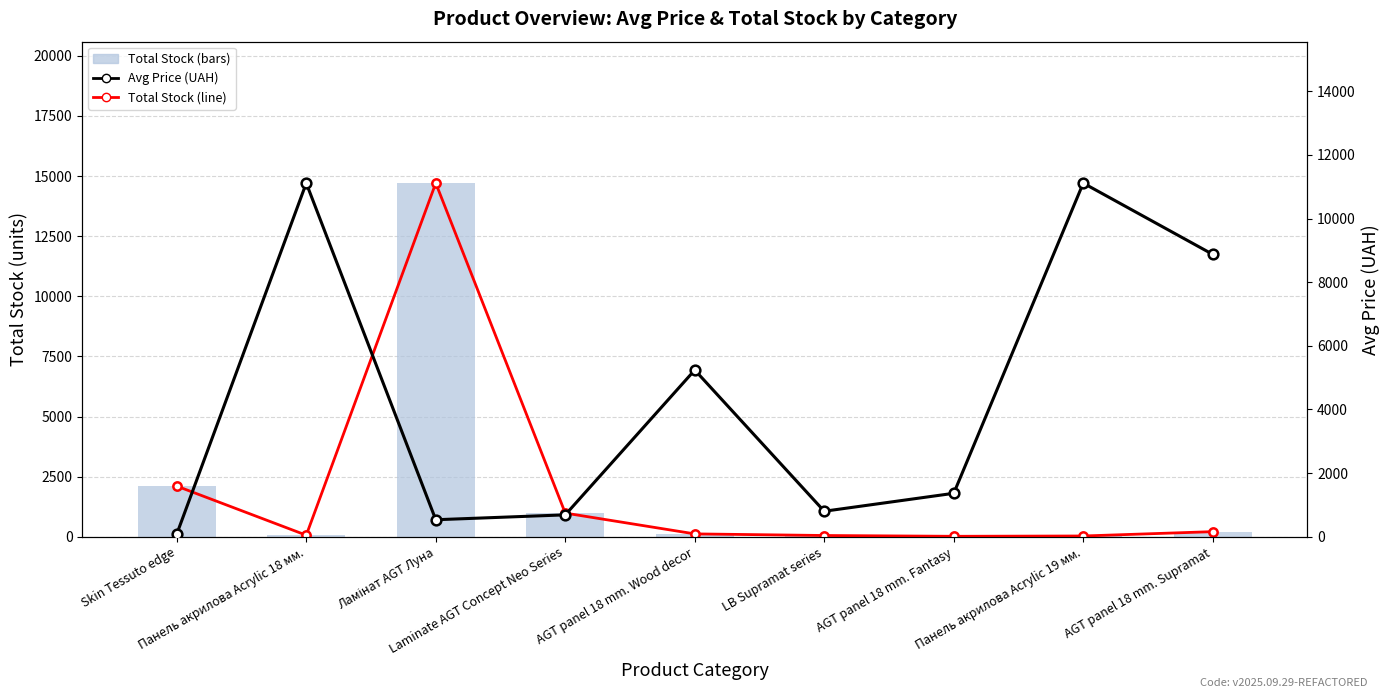

How many categories are shown in the chart?

9